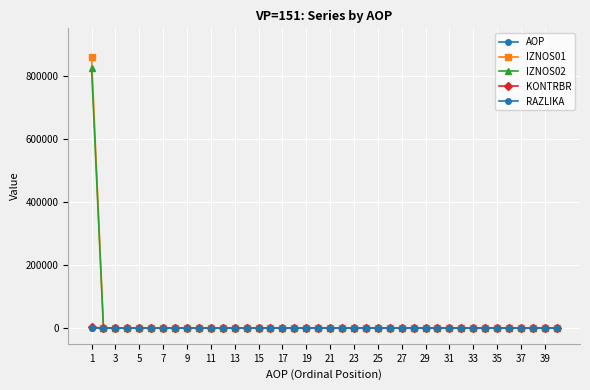

Does the chart display data point markers on the line(s)?

Yes